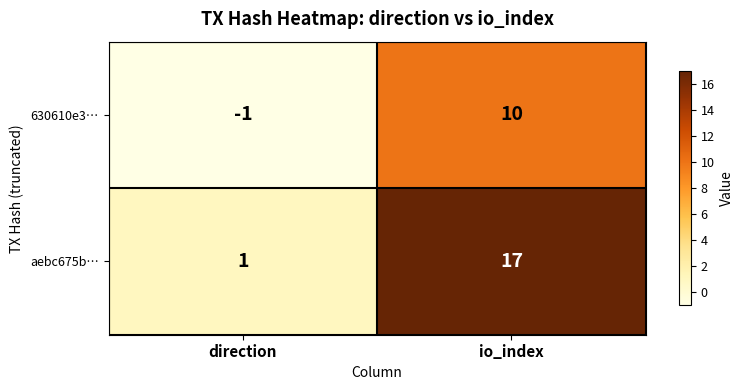

Reading right to left, extract all data points from this chart.

630610e3…: 10	-1
aebc675b…: 17	1